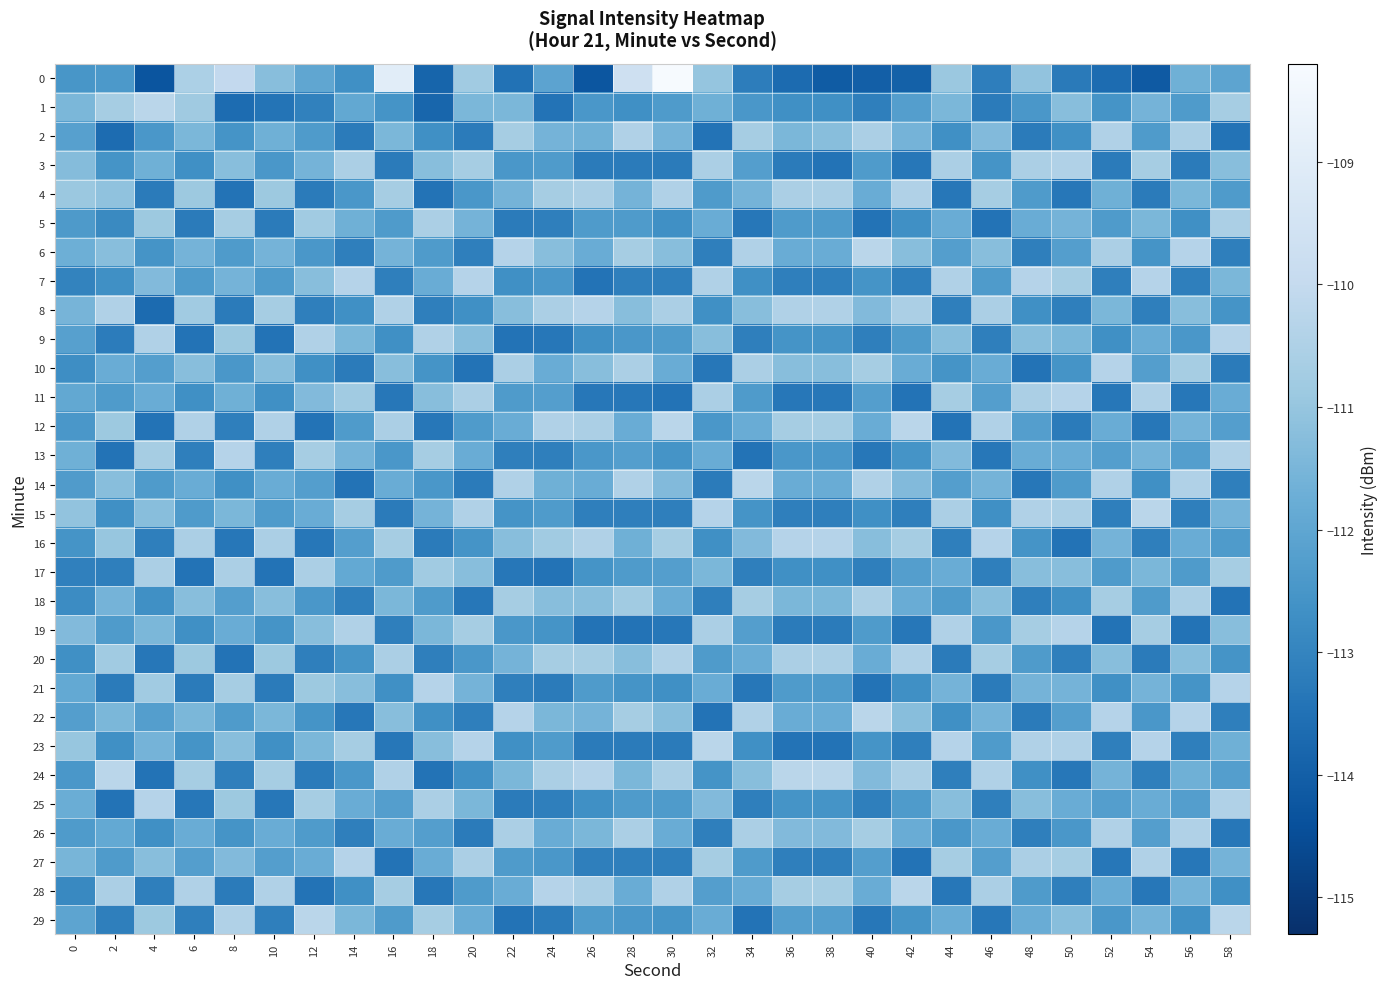

What is the maximum value shown in the chart?

-108.2